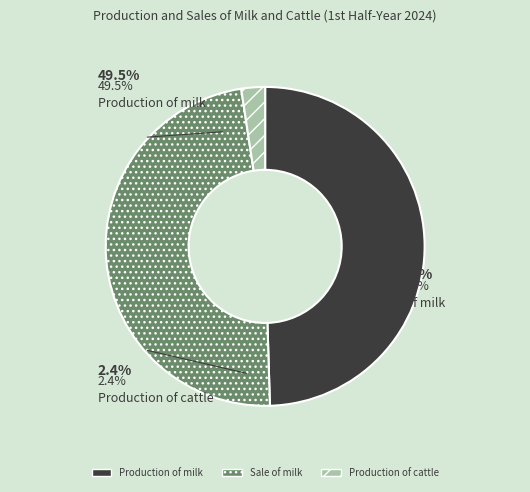

What is the total percentage of Production of cattle and Production of milk?

51.9%